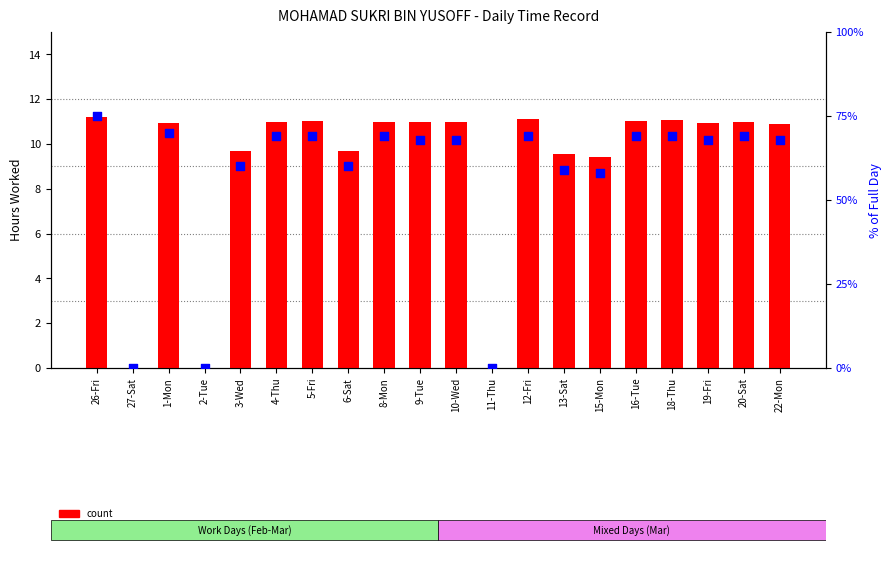

Which series has the largest Y range (max minus min)?

percentile rank within the sample